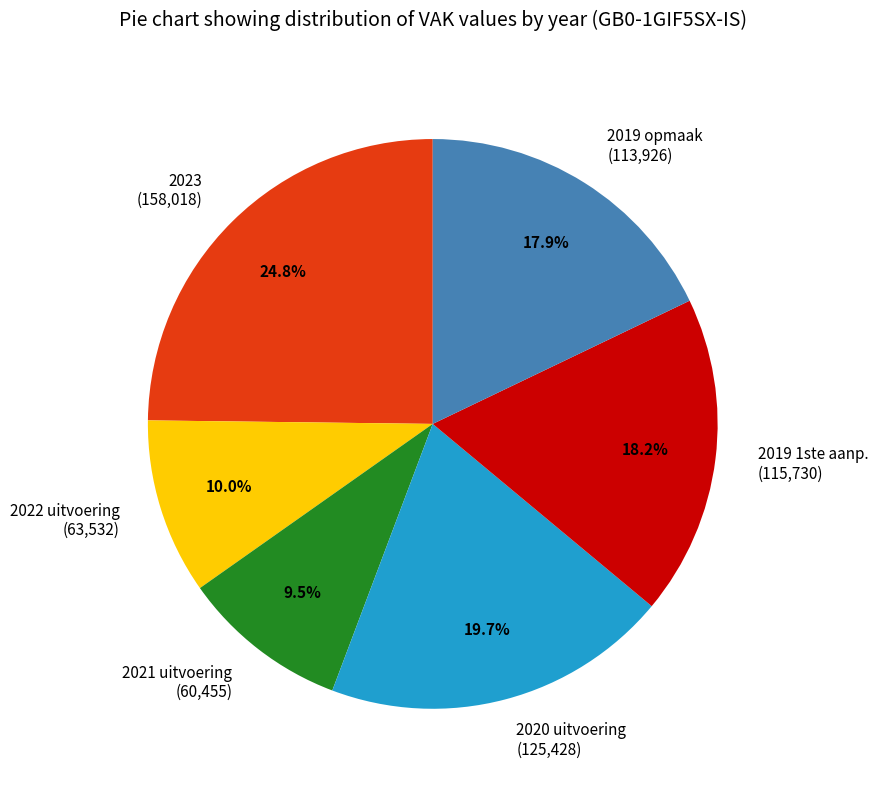

Does any single category account for the majority?

No